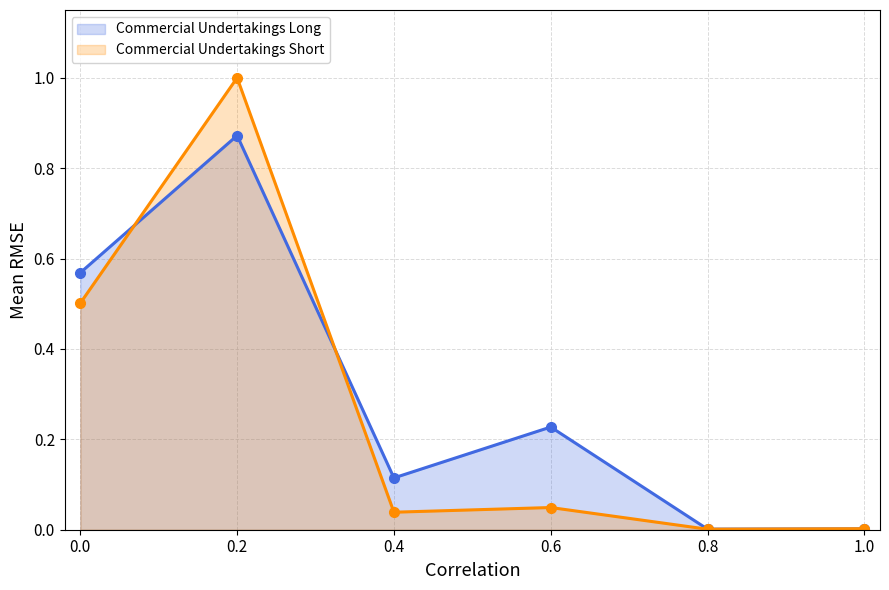

After their last crossing, which series has the higher values: Commercial Undertakings Short or Commercial Undertakings Long?

Commercial Undertakings Short